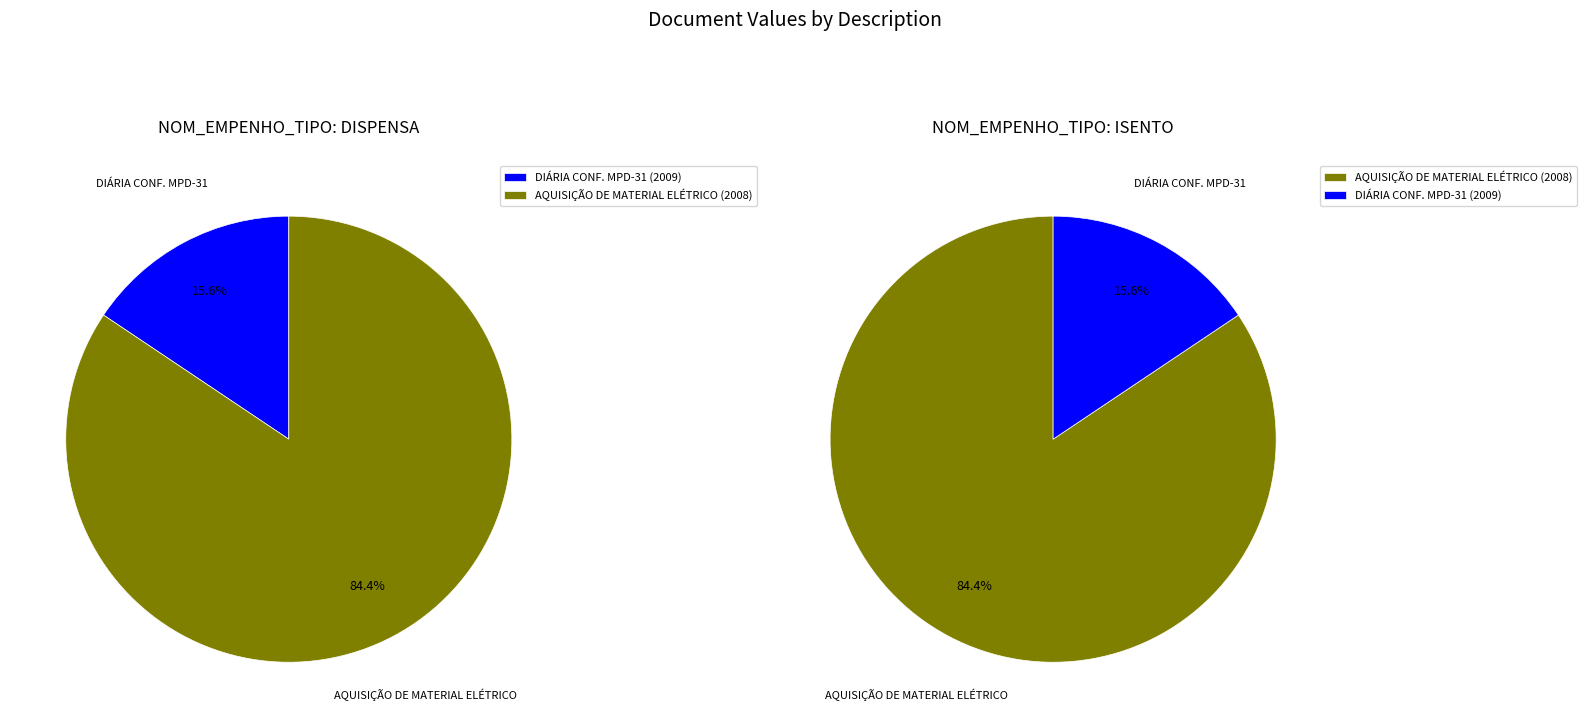

Rank the categories by value from lowest to highest.

DIÁRIA CONF. MPD-31 (2009), AQUISIÇÃO DE MATERIAL ELÉTRICO (2008)